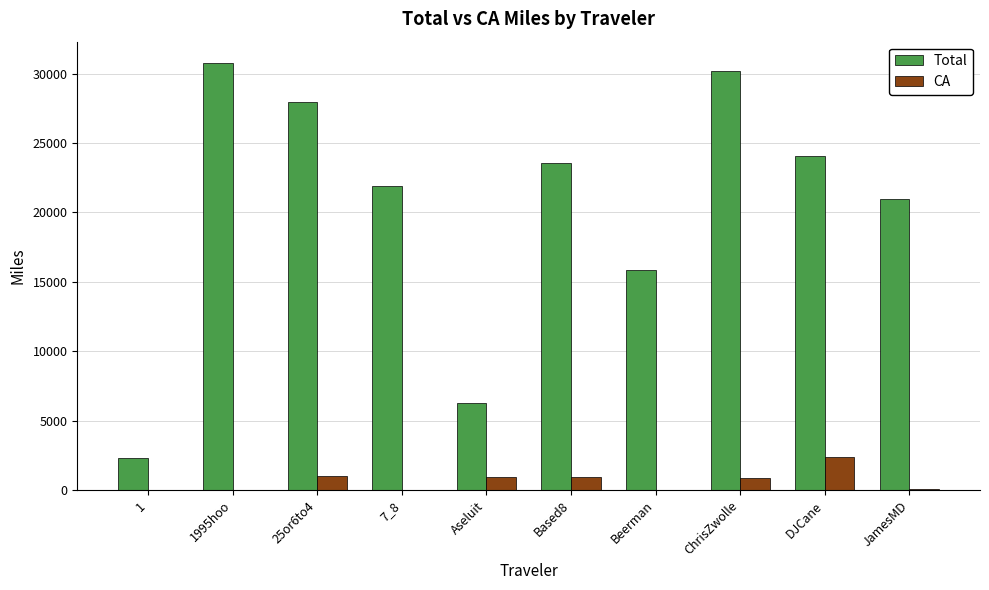

Which series has the largest total across all categories?

Total